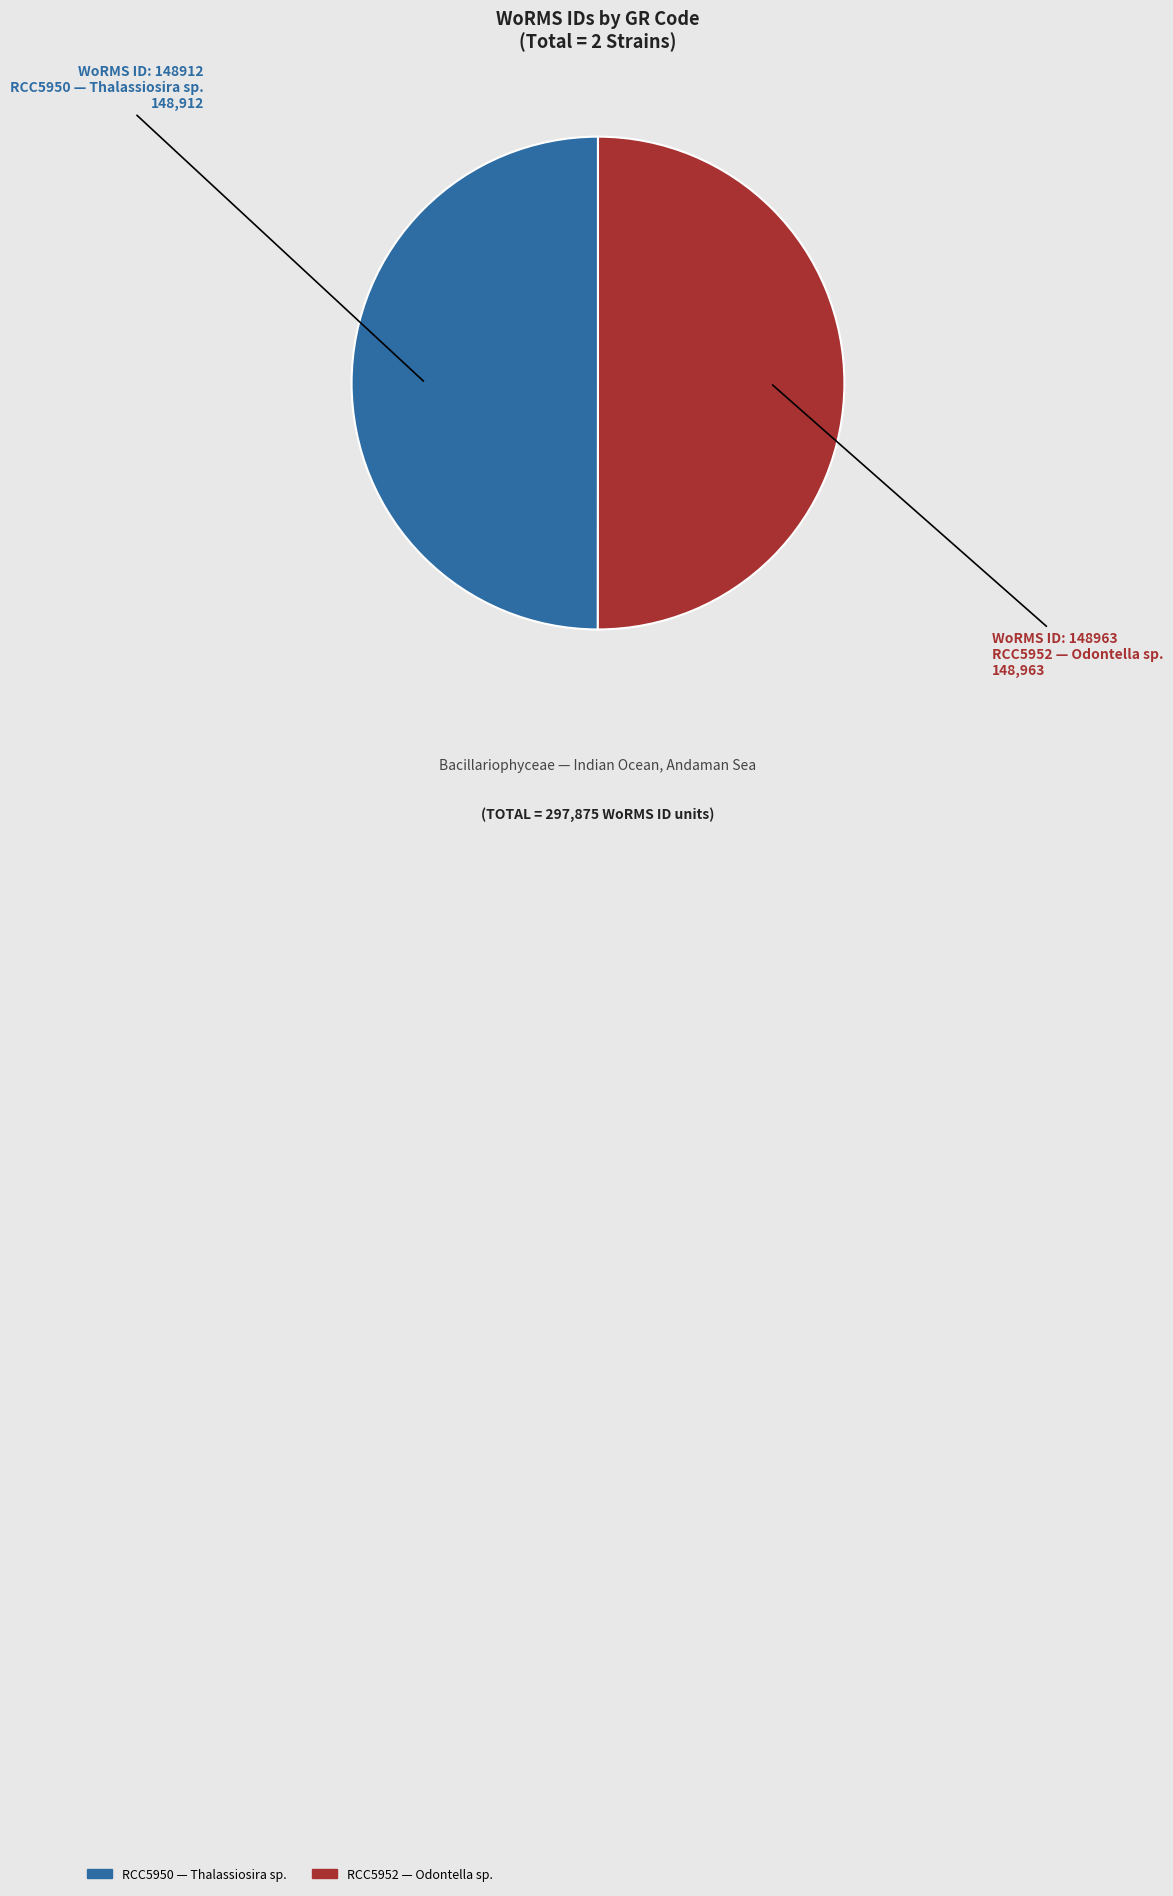

How many slices are in this pie chart?

2